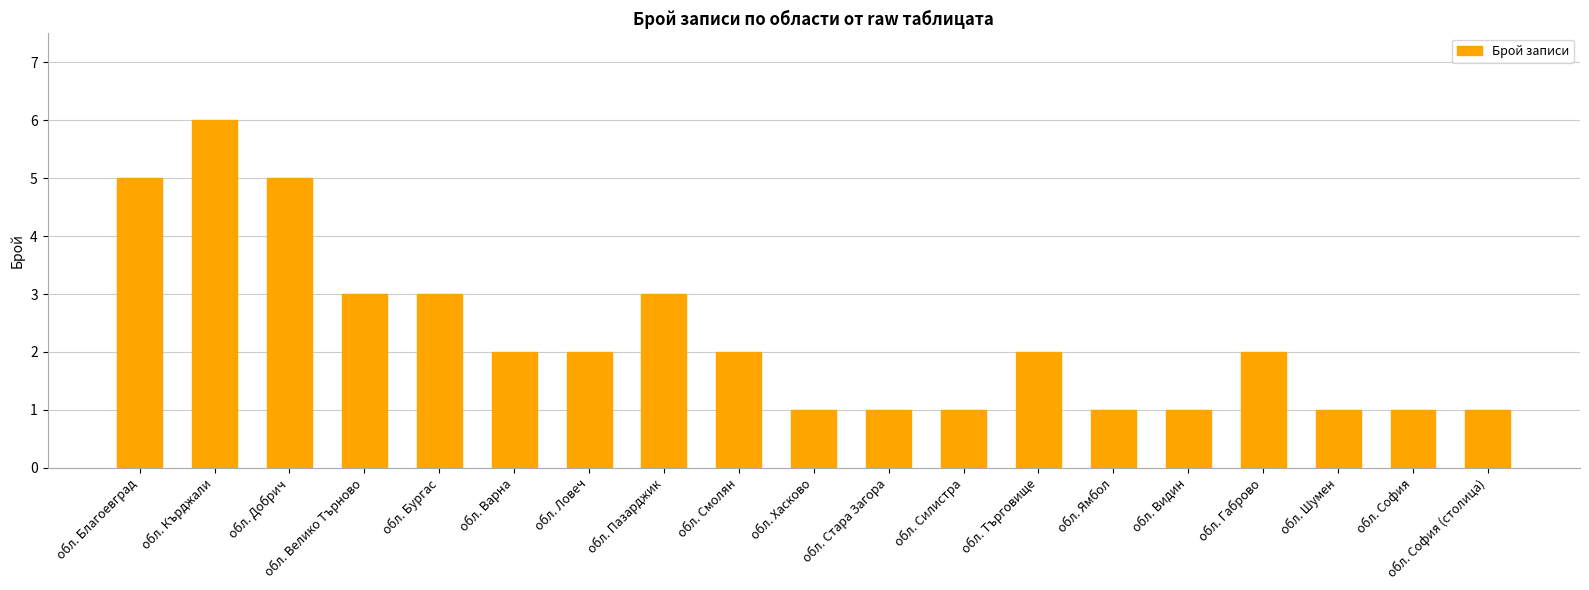

Reading right to left, transcribe all the data shown in this chart.

обл. София (столица)=1	обл. София=1	обл. Шумен=1	обл. Габрово=2	обл. Видин=1	обл. Ямбол=1	обл. Търговище=2	обл. Силистра=1	обл. Стара Загора=1	обл. Хасково=1	обл. Смолян=2	обл. Пазарджик=3	обл. Ловеч=2	обл. Варна=2	обл. Бургас=3	обл. Велико Търново=3	обл. Добрич=5	обл. Кърджали=6	обл. Благоевград=5